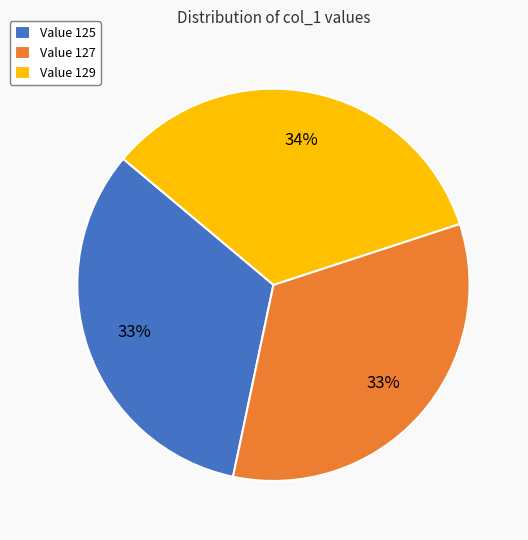

How many slices are in this pie chart?

3